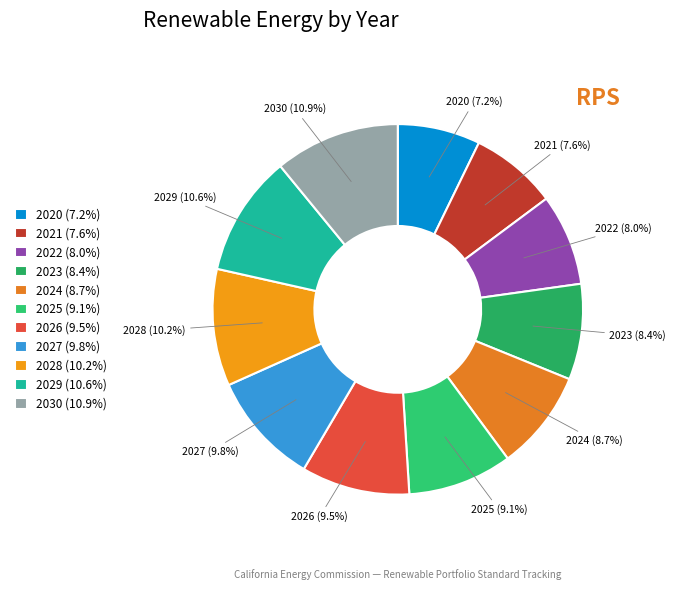

Is there any slice that represents more than half of the pie?

No